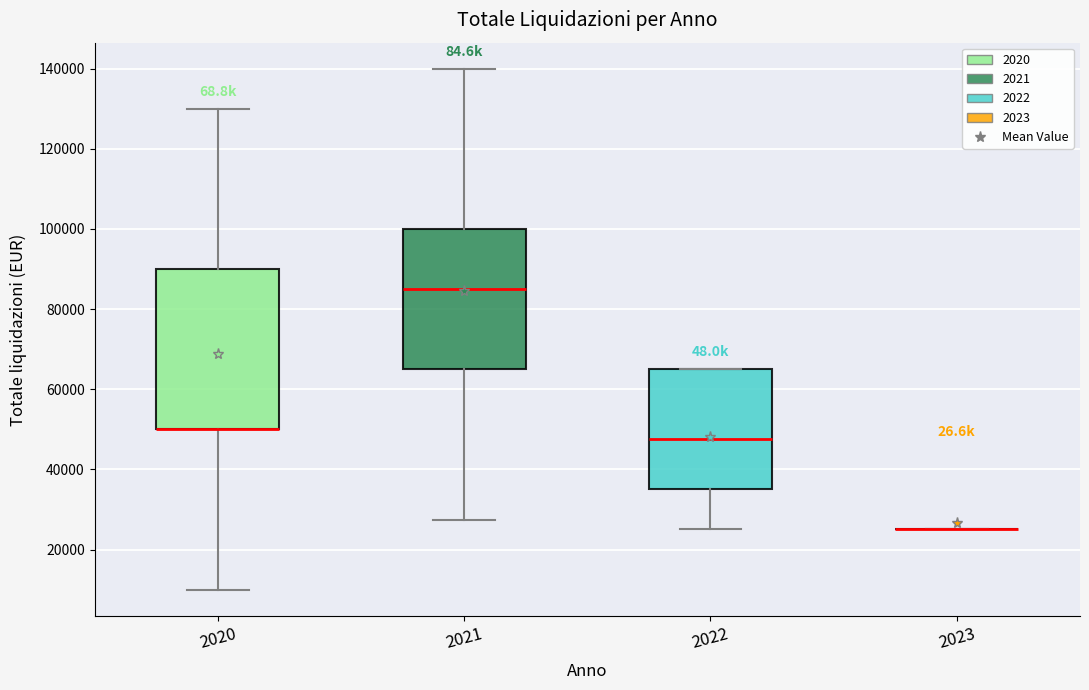

Comparing the boxes themselves (not the whiskers), which one is the tallest?

2020